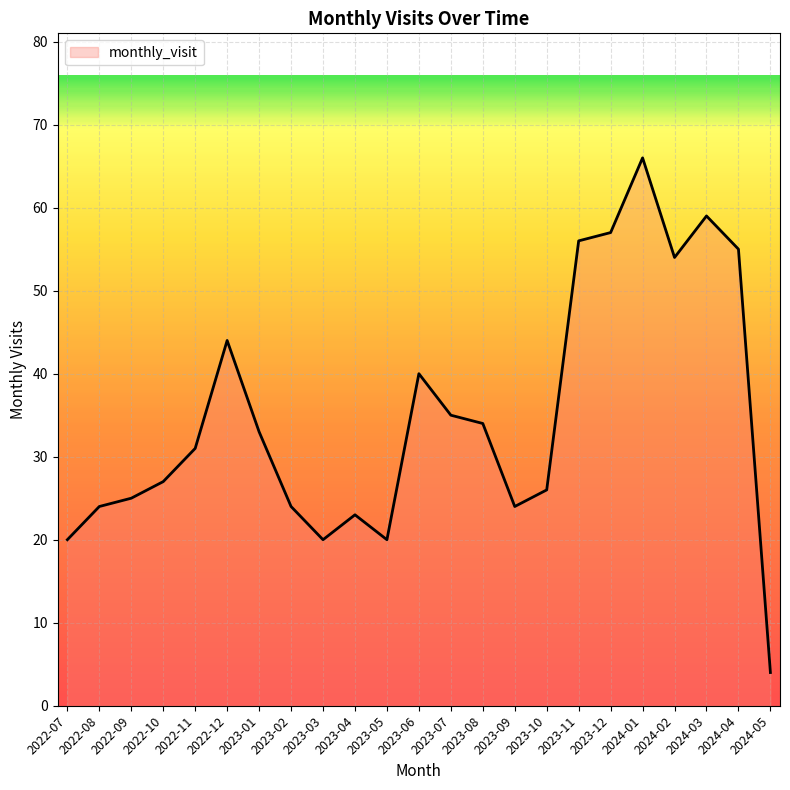

The value at 2023-04 is 38. True or false?

False